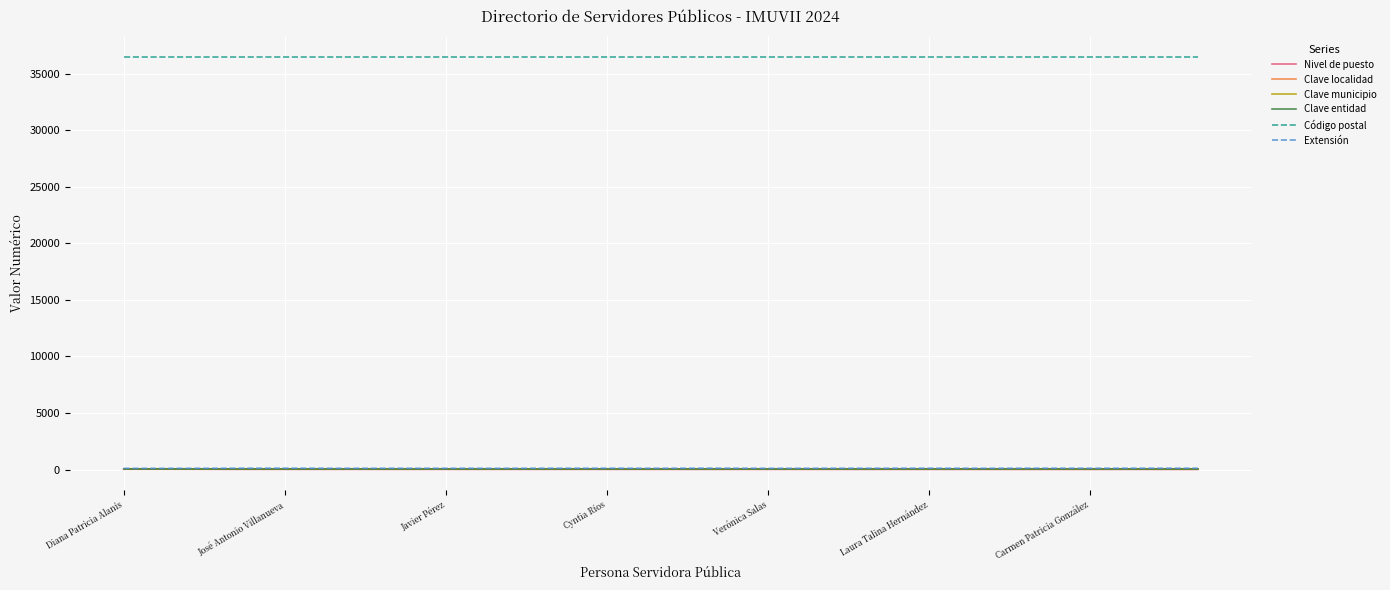

What is the smallest value displayed?

3